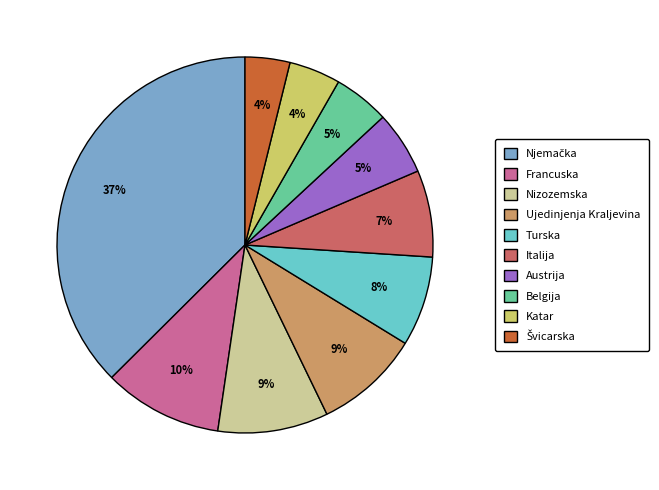

Combined, do Nizozemska and Francuska account for over 50%?

No